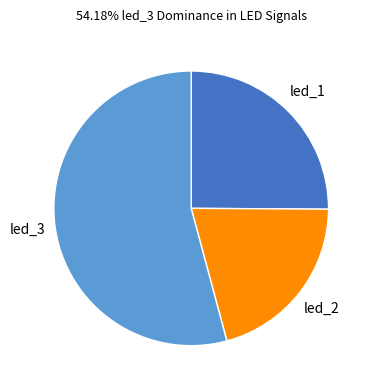

Does led_2 account for over 50% of the chart?

No